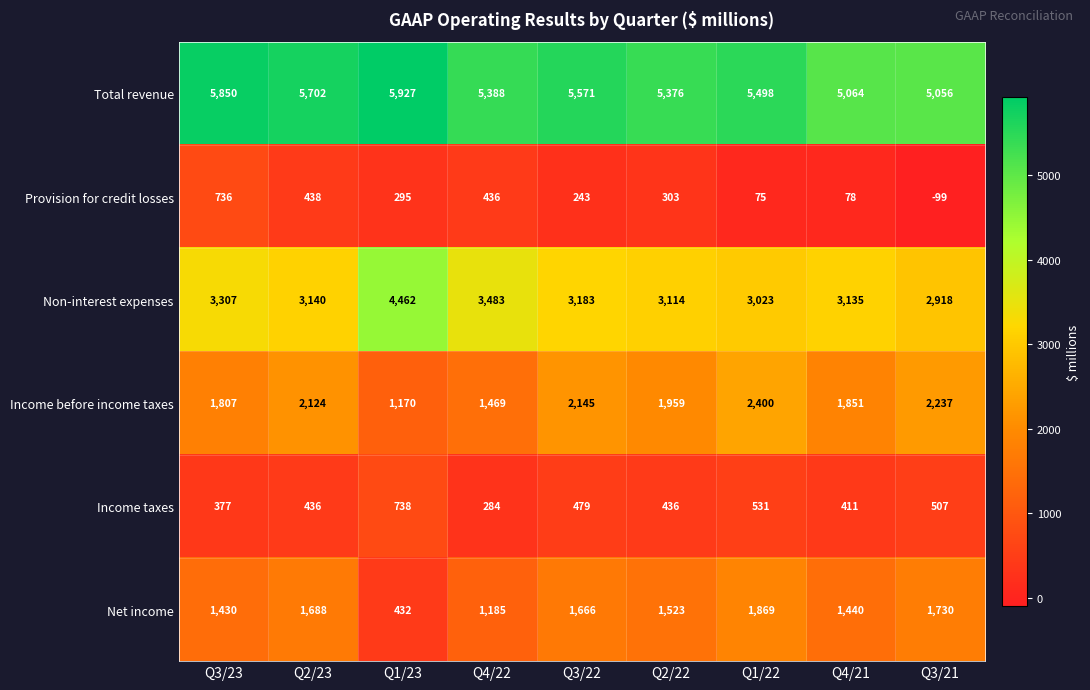

Which series has the widest spread of values?

Non-interest expenses